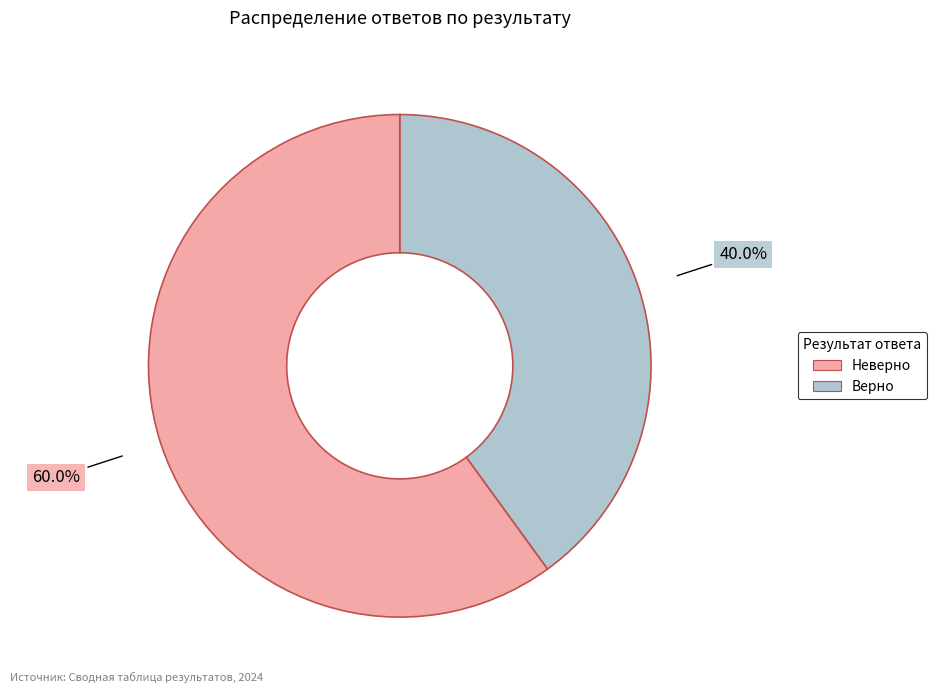

Is there any slice that represents more than half of the pie?

Yes